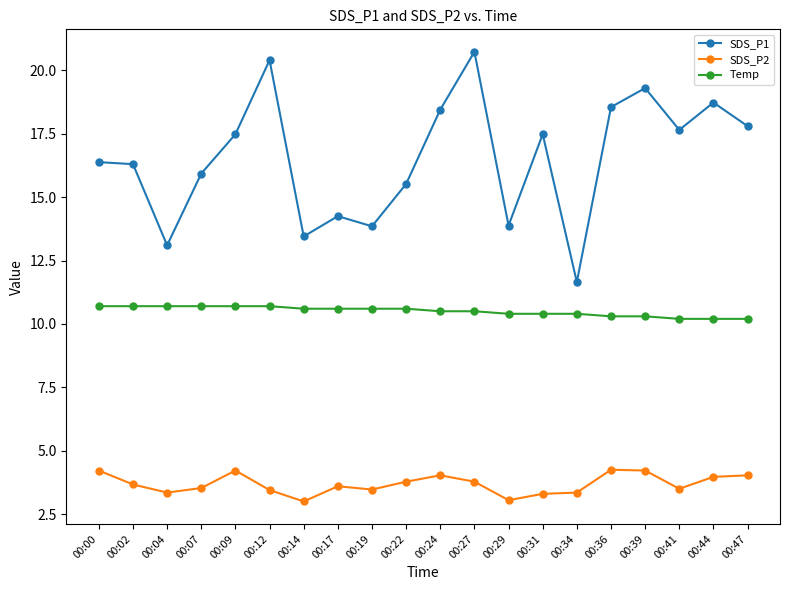

What is the total value across all series at 00:39?

33.8